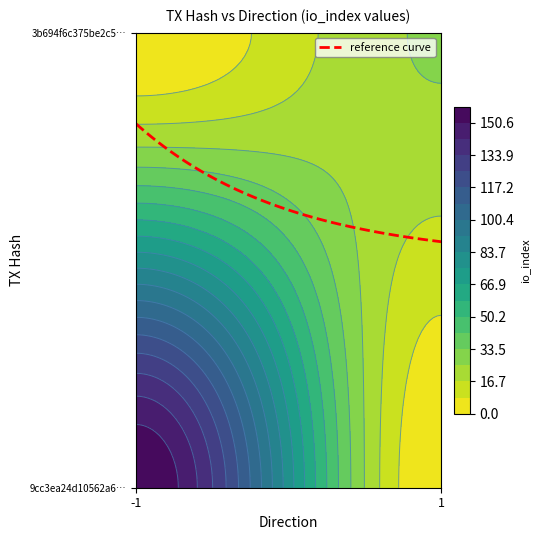

At io_index, list the series in order from smallest to largest.

3b694f6c375be2c5d665cae2608868ab50458a3, 9cc3ea24d10562a6067439fbef46e20045c7761